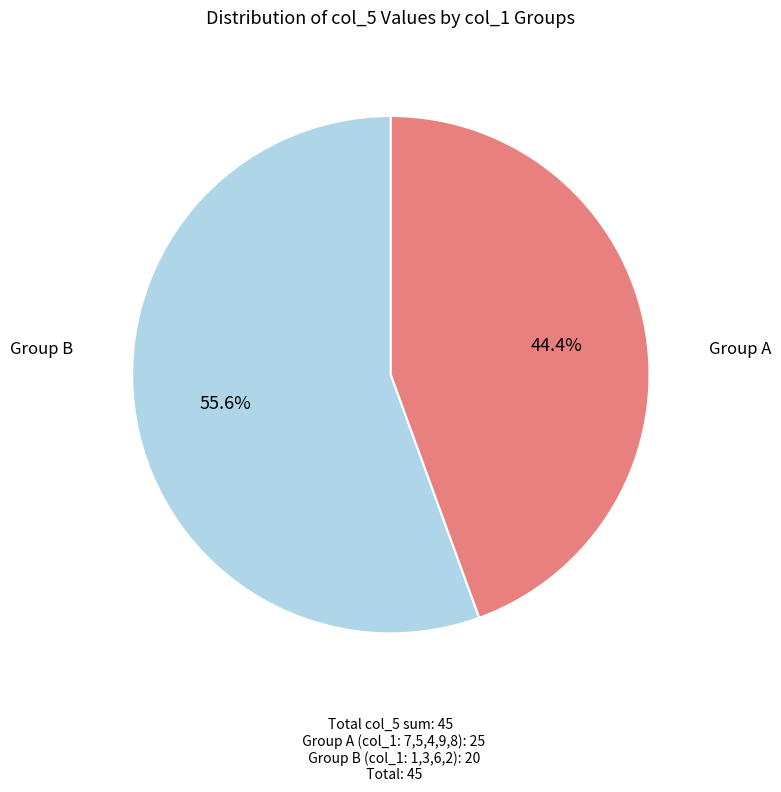

How many slices are in this pie chart?

2